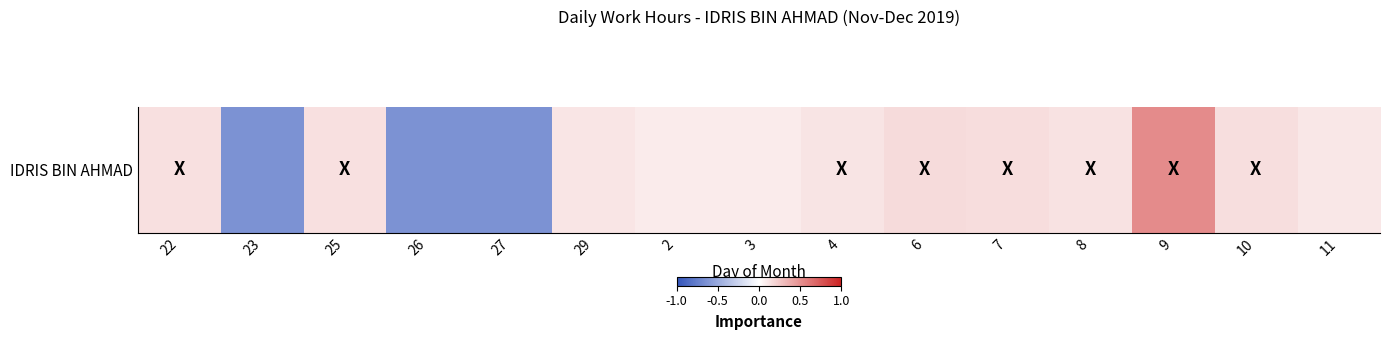

Reading left to right, transcribe all the data shown in this chart.

0.1	-0.6	0.1	-0.6	-0.6	0.1	0.1	0.1	0.1	0.2	0.2	0.1	0.5	0.1	0.1